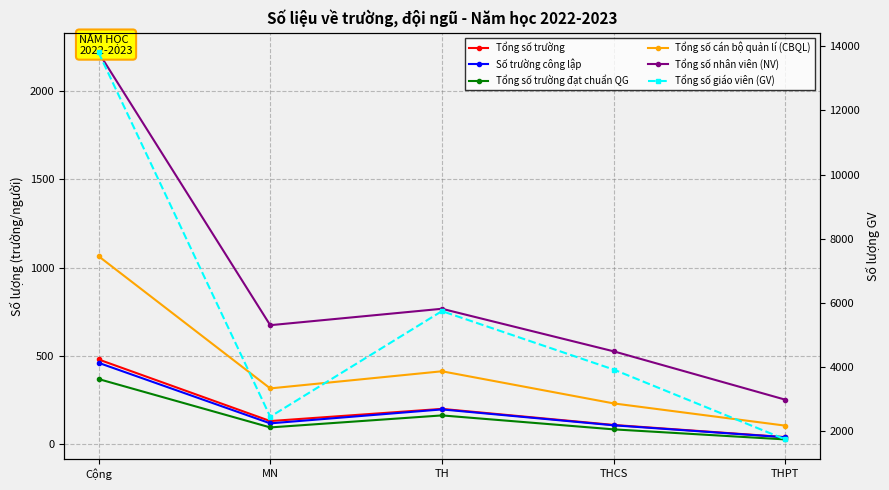

At which label does Tổng số giáo viên (GV) first exceed 3911?

Cộng